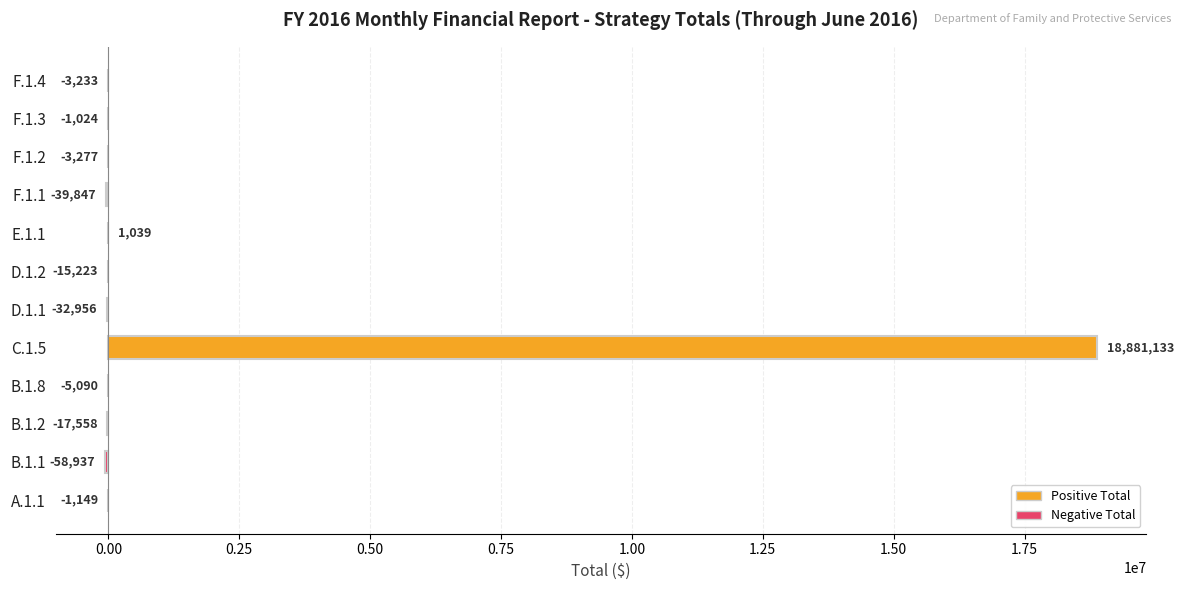

What is the greatest value displayed?

18881133